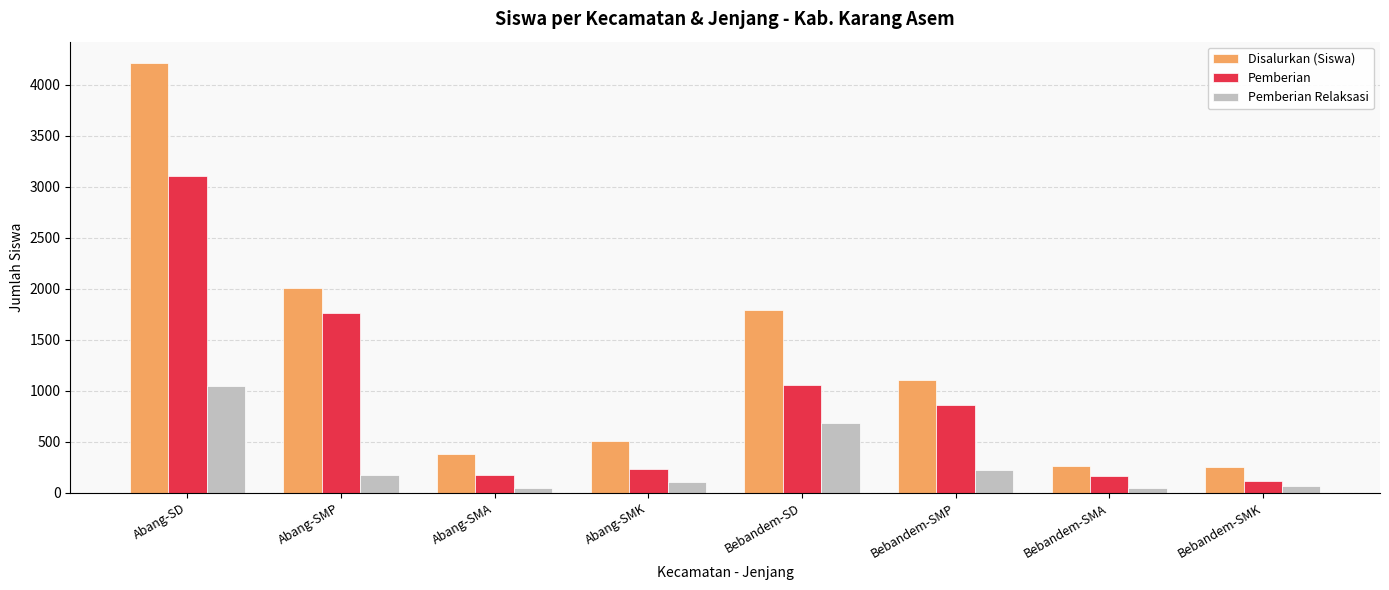

How many bars are there in each group?

3